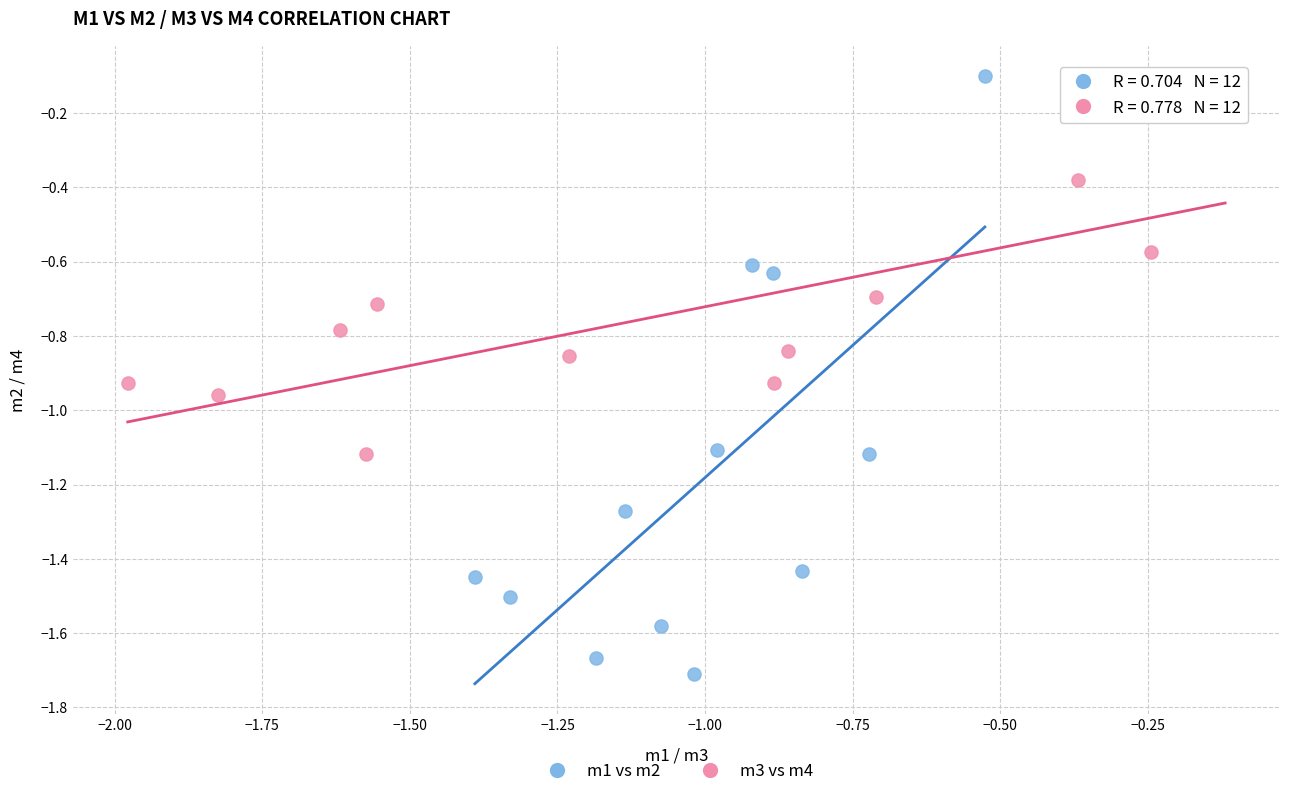

What are all the series names shown in the legend?

m1 vs m2, m3 vs m4